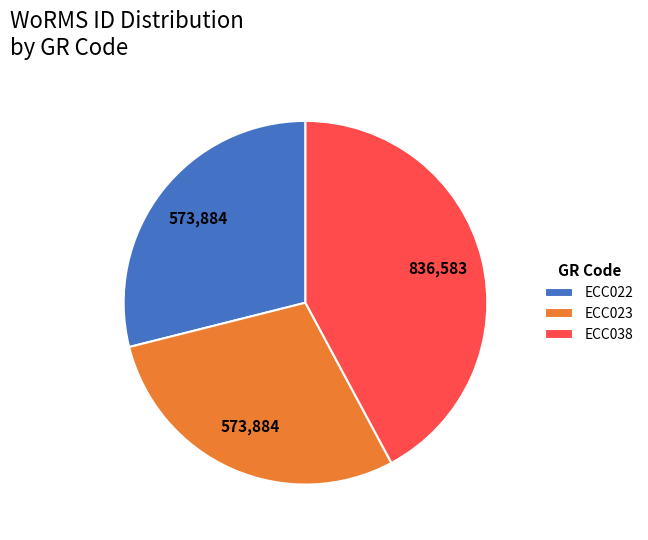

What is the ratio of the value at ECC038 to the value at ECC023?

1.5